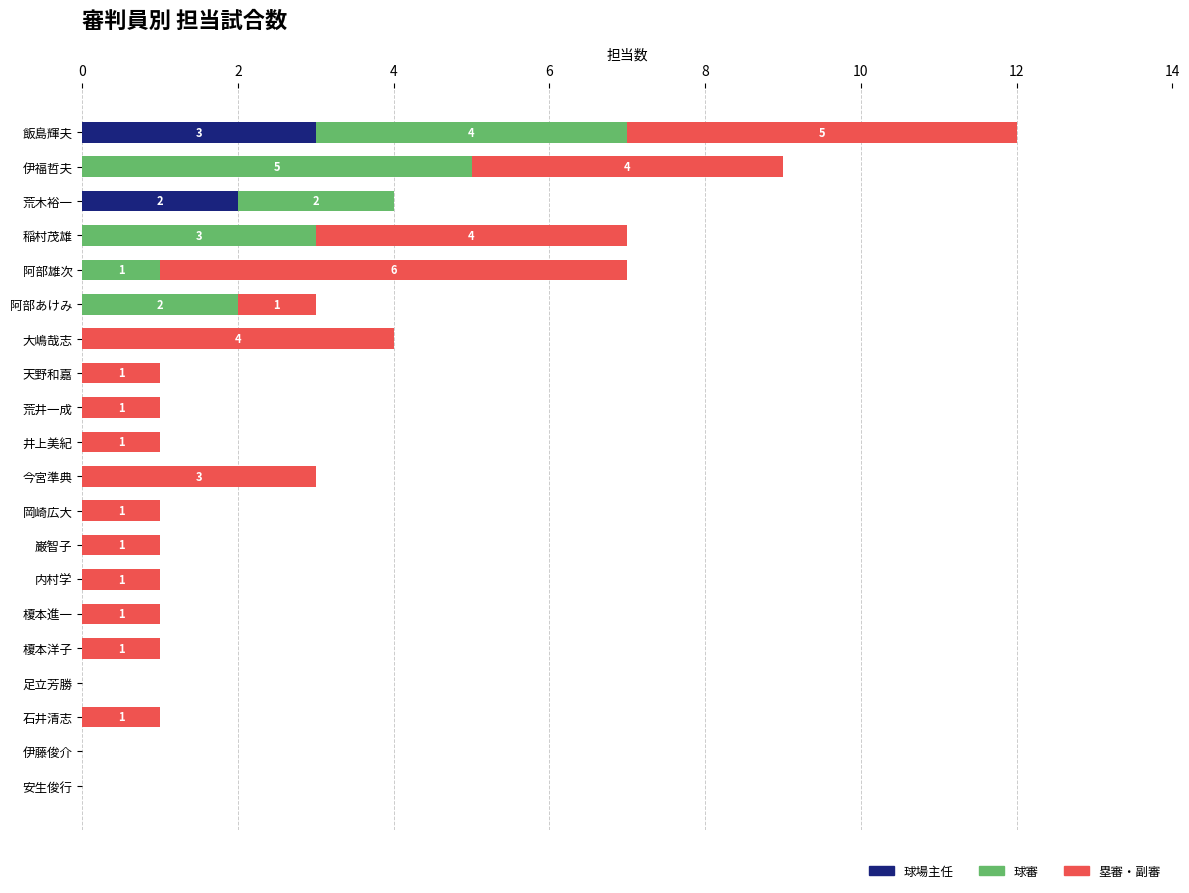

What is the total value across all series at 飯島輝夫?

12